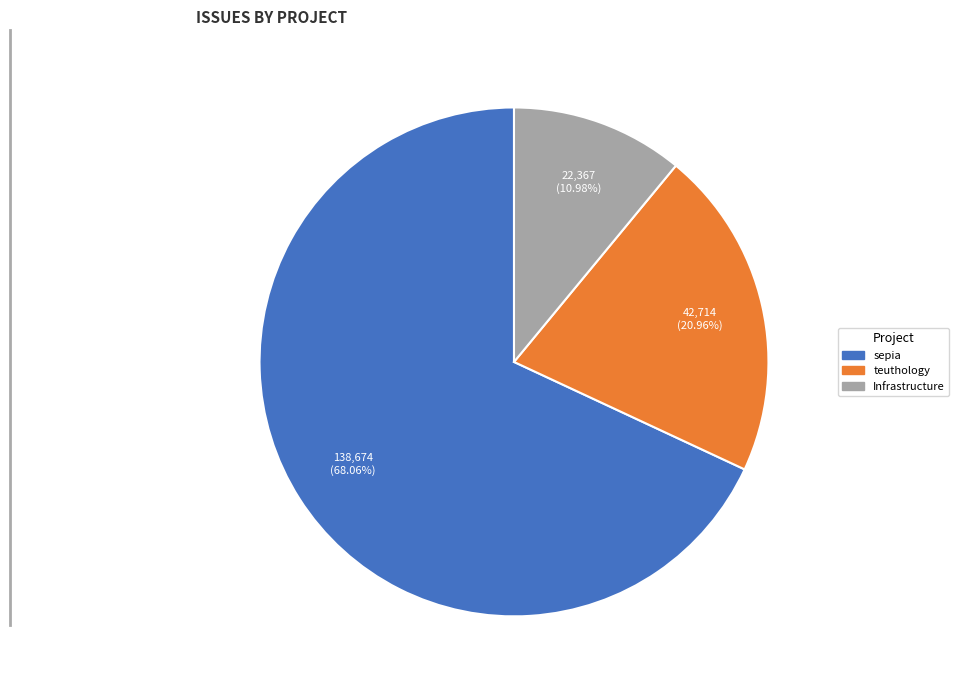

Is there a majority slice in this chart?

Yes